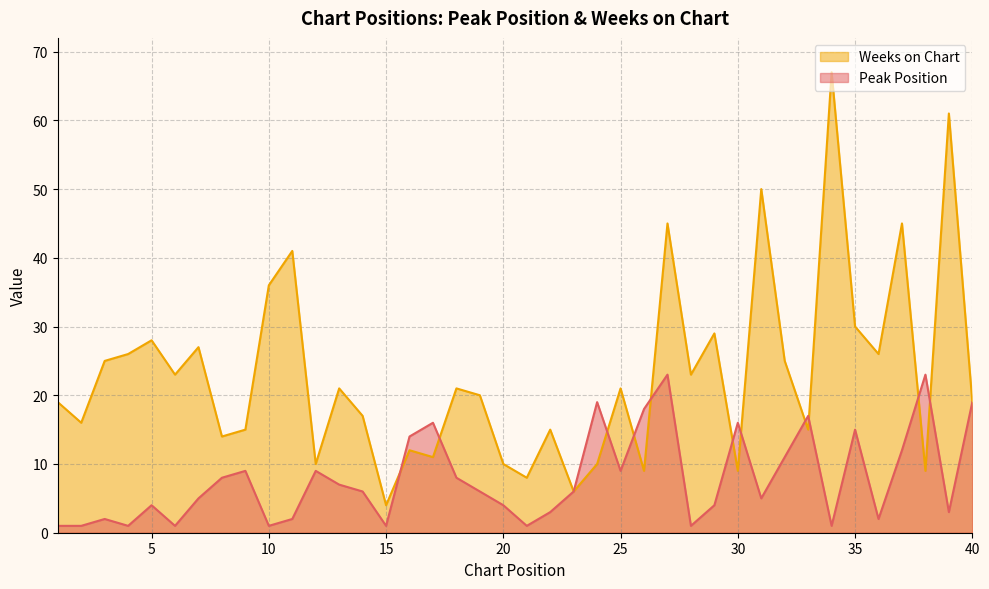

Rank the categories by Weeks on Chart value from lowest to highest.

15, 23, 21, 26, 30, 38, 12, 20, 24, 17, 16, 8, 9, 22, 33, 2, 14, 1, 40, 19, 13, 18, 25, 6, 28, 3, 32, 4, 36, 7, 5, 29, 35, 10, 11, 27, 37, 31, 39, 34